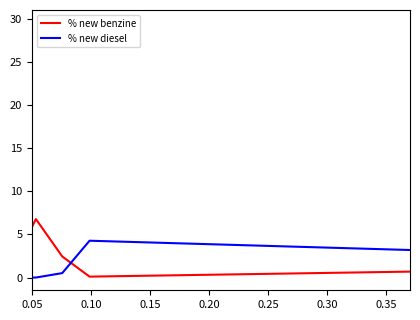

What is the sum of all % new diesel values?

27.7